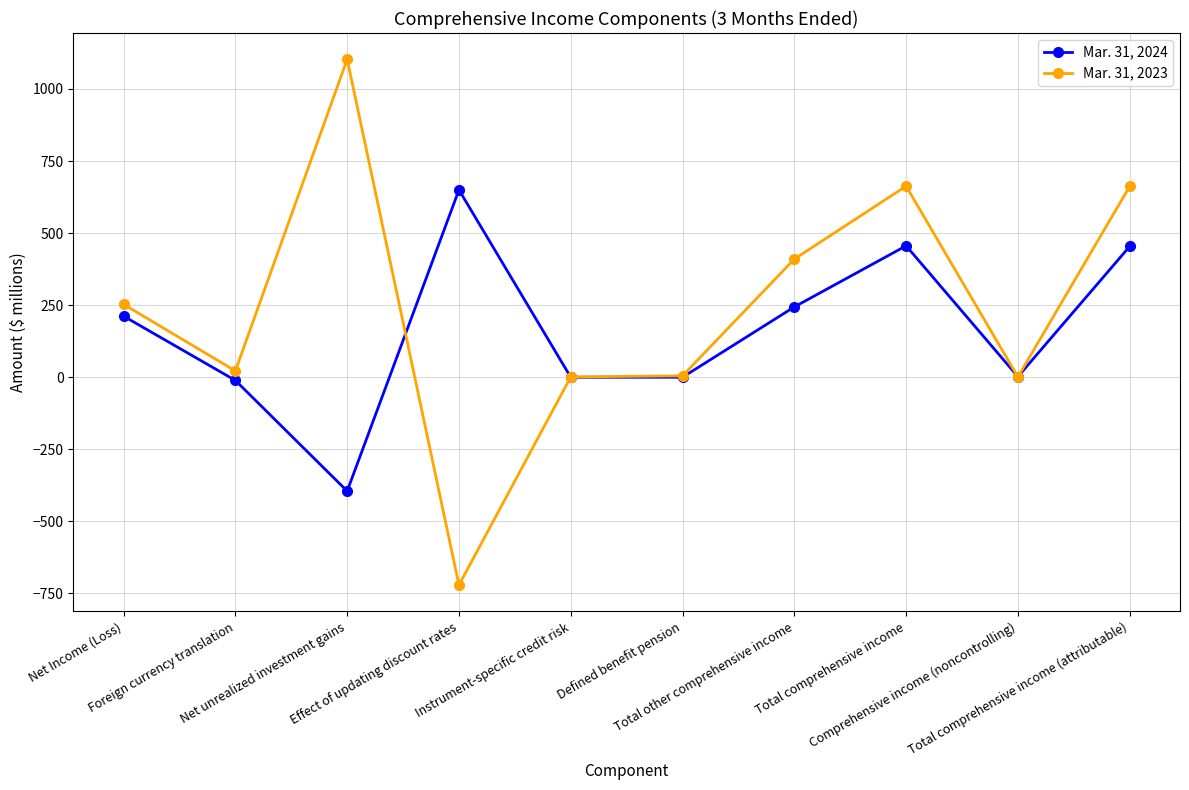

What is the minimum value shown in the chart?

-721